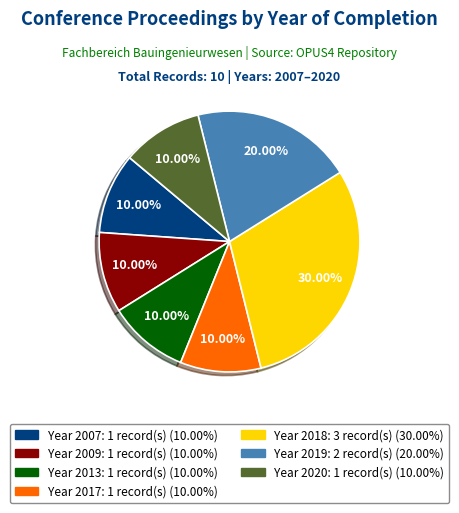

Does any single category account for the majority?

No